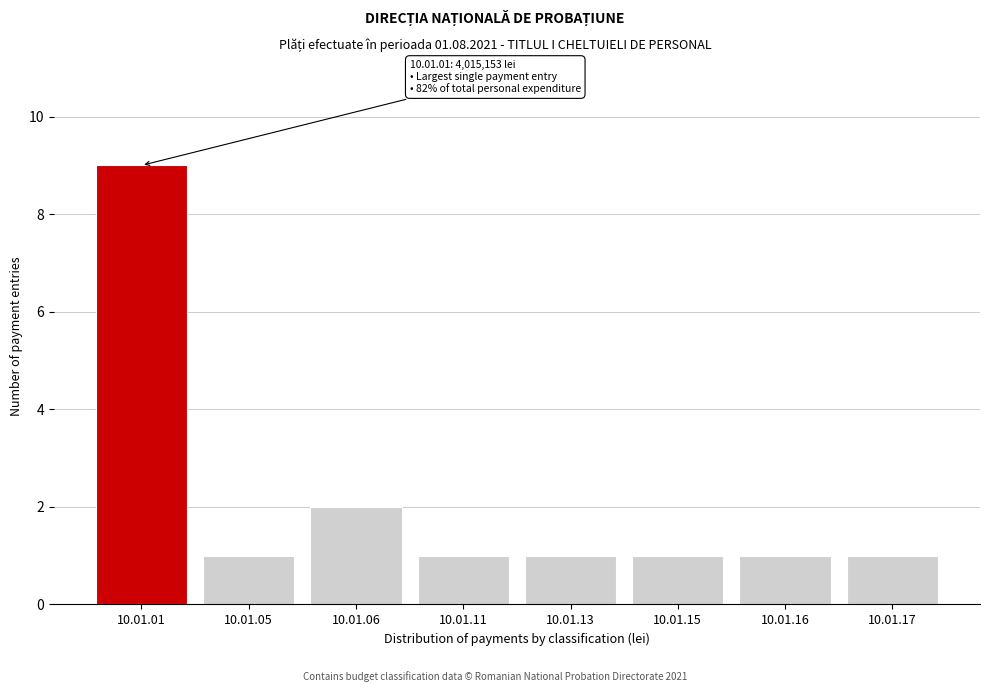

Reading right to left, what are all the values shown in this chart?

1	1	1	1	1	2	1	9